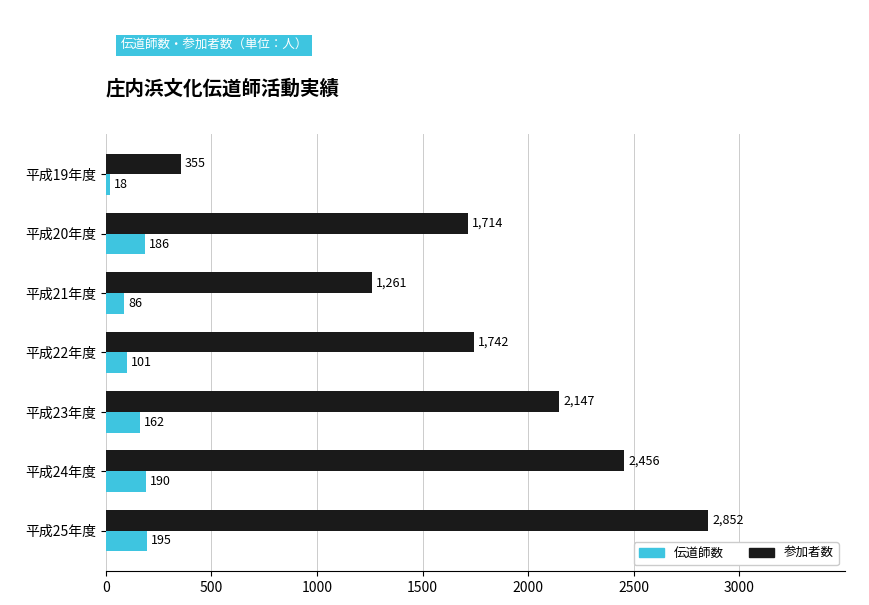

At which category is the sum across all series the highest?

平成25年度